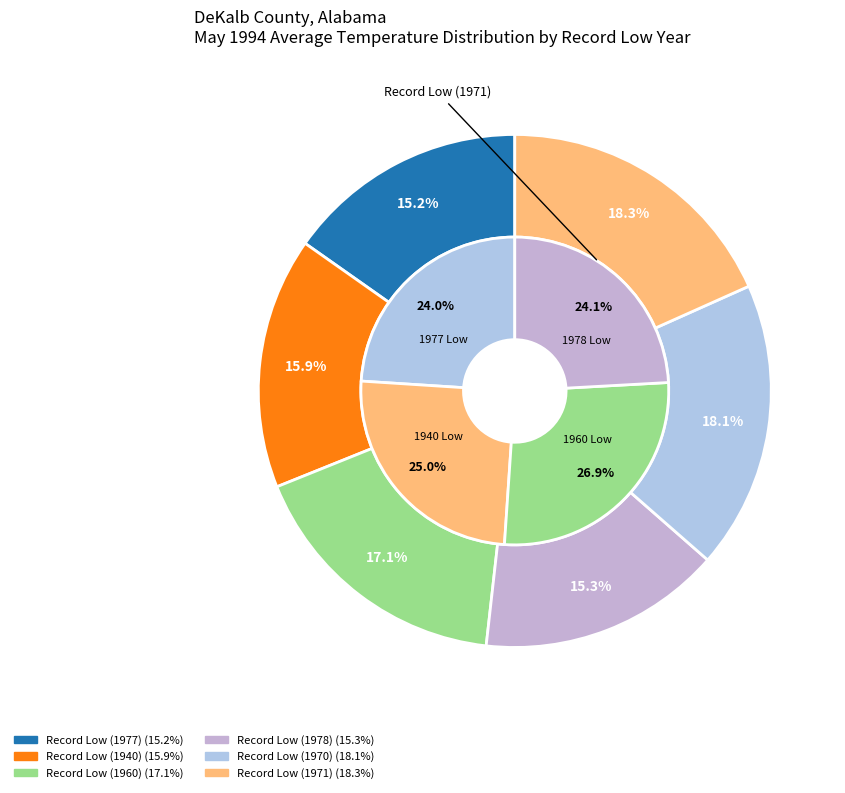

Between Record Low (1960) and Record Low (1977), which is larger?

Record Low (1960)